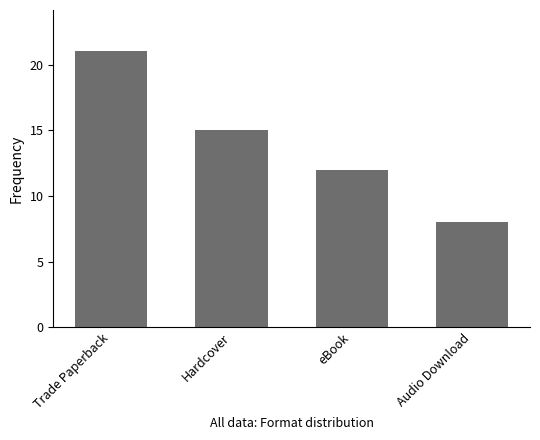

What is the difference between the maximum and minimum values?

13